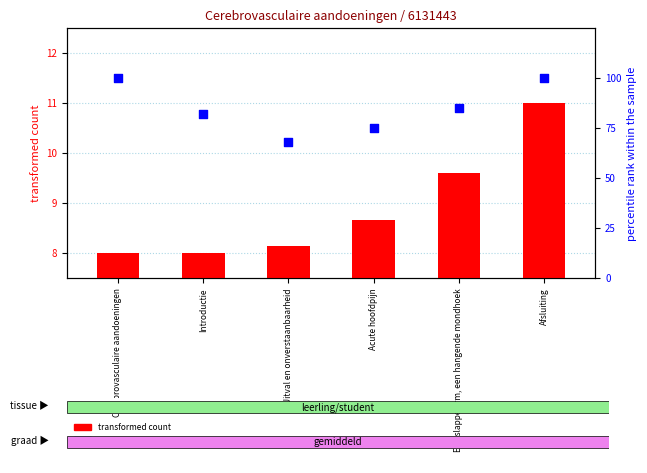

What is the total value across all series at Introductie?

90.0